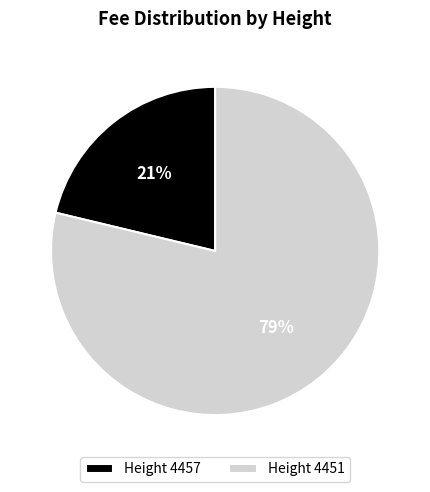

Do Height 4457 and Height 4451 together represent more than half of the pie?

Yes